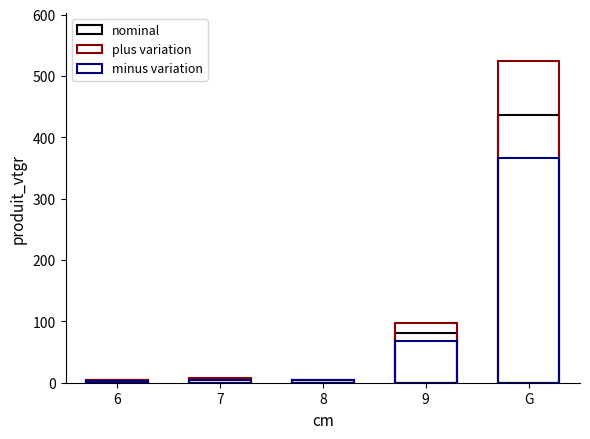

What is the label of the 5th bar from the right?

6